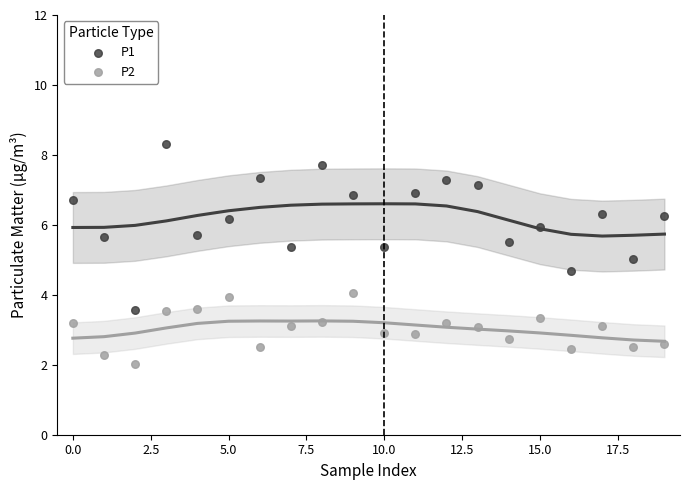

Which series reaches the maximum Y coordinate?

P1